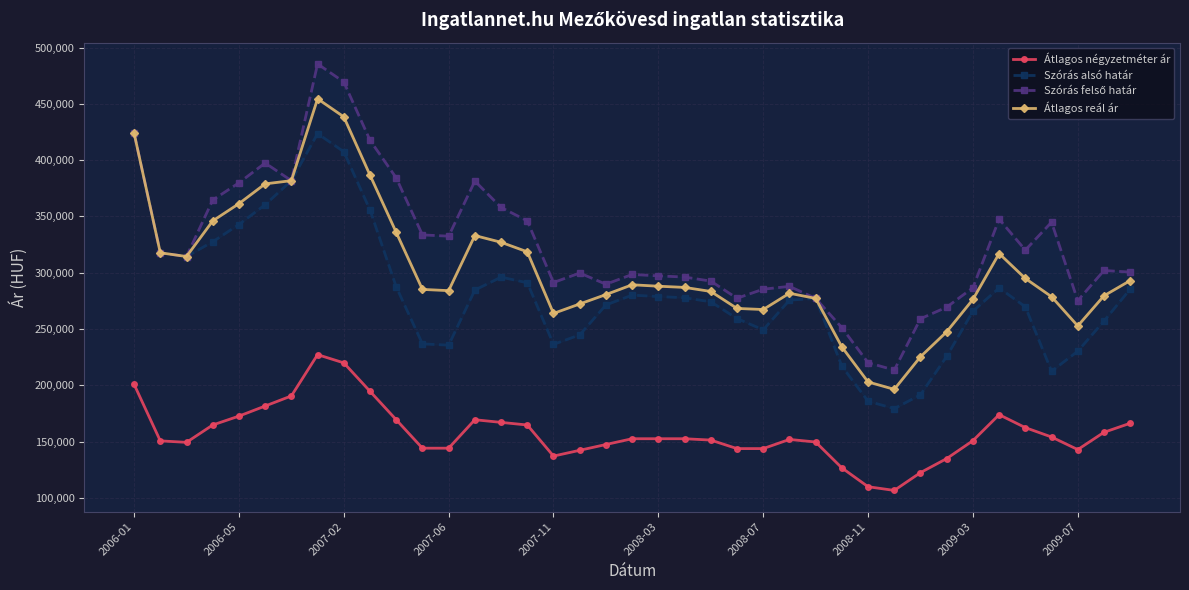

Where does the Szórás felső határ series first go above 301996?

2006-01